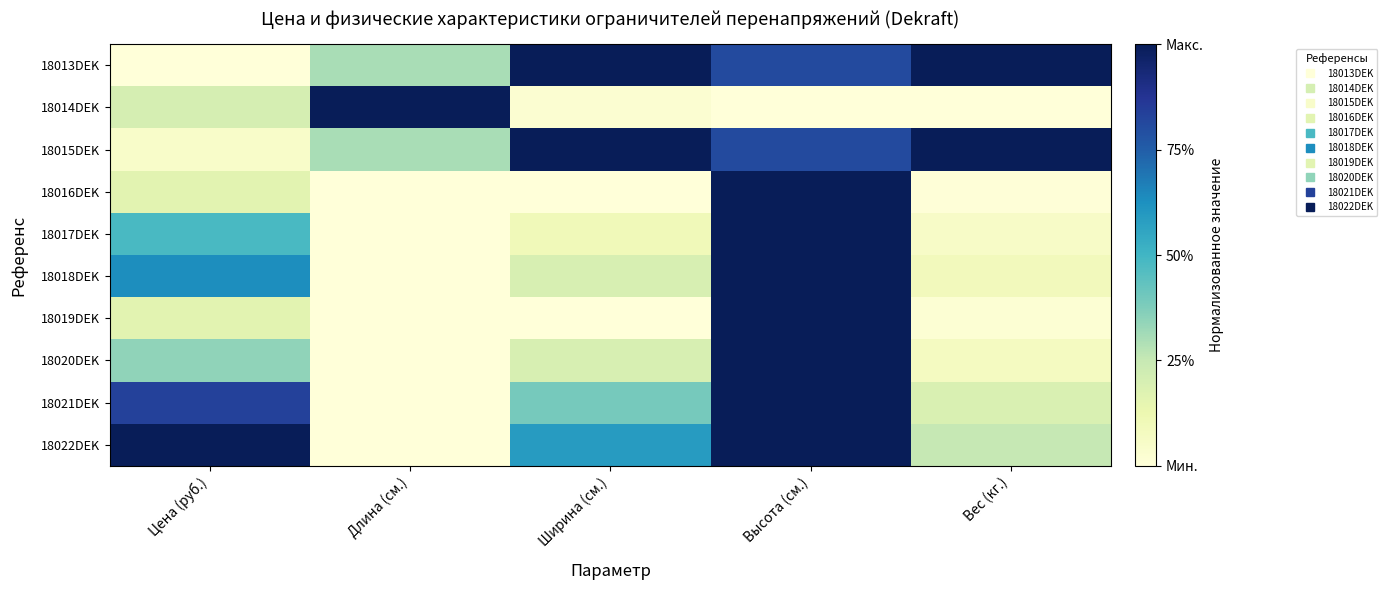

At how many categories does at least one series exceed 0?

5